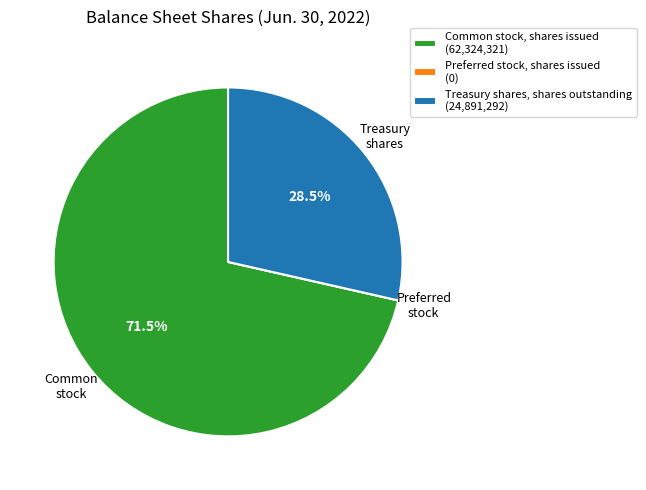

Is the sum of Treasury shares, shares outstanding (24,891,292) and Common stock, shares issued (62,324,321) greater than half?

Yes